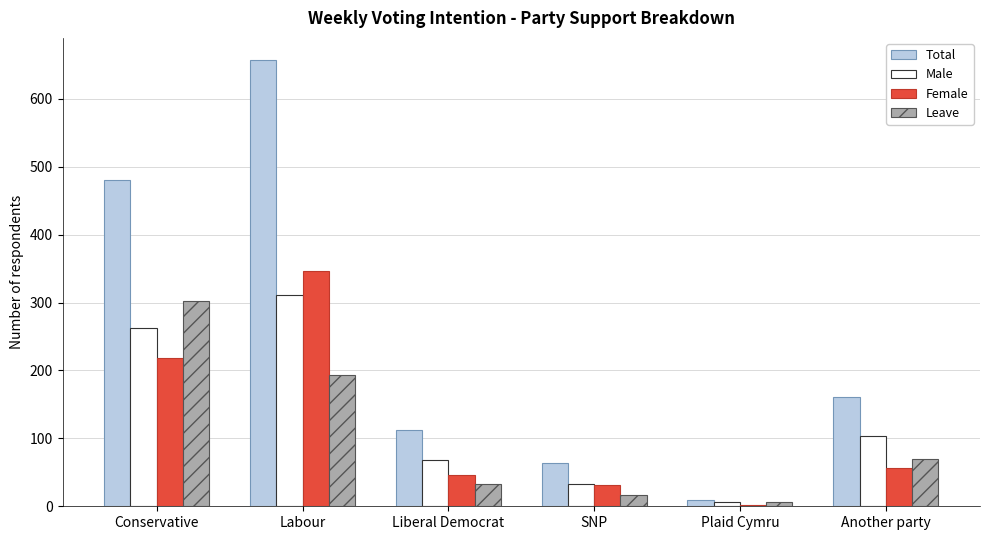

Are the bars grouped side by side (vs. stacked)?

Yes